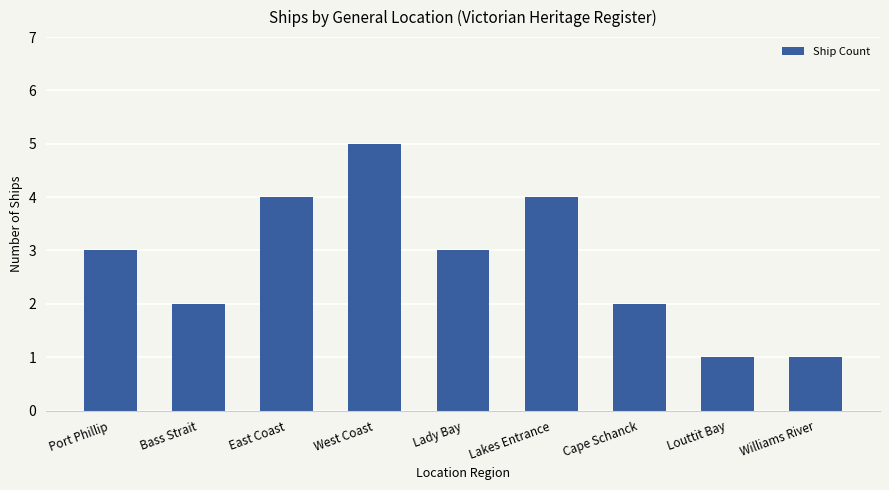

What is the smallest value displayed?

1